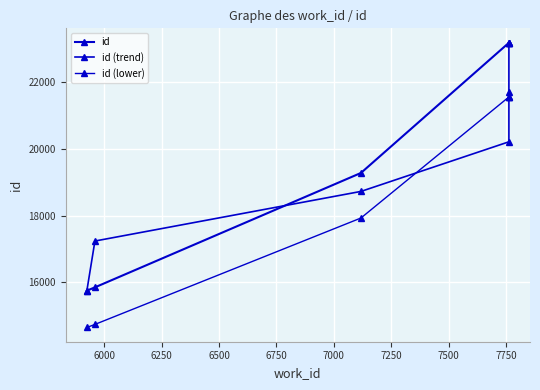

What is the maximum value for id (lower)?

21560.2